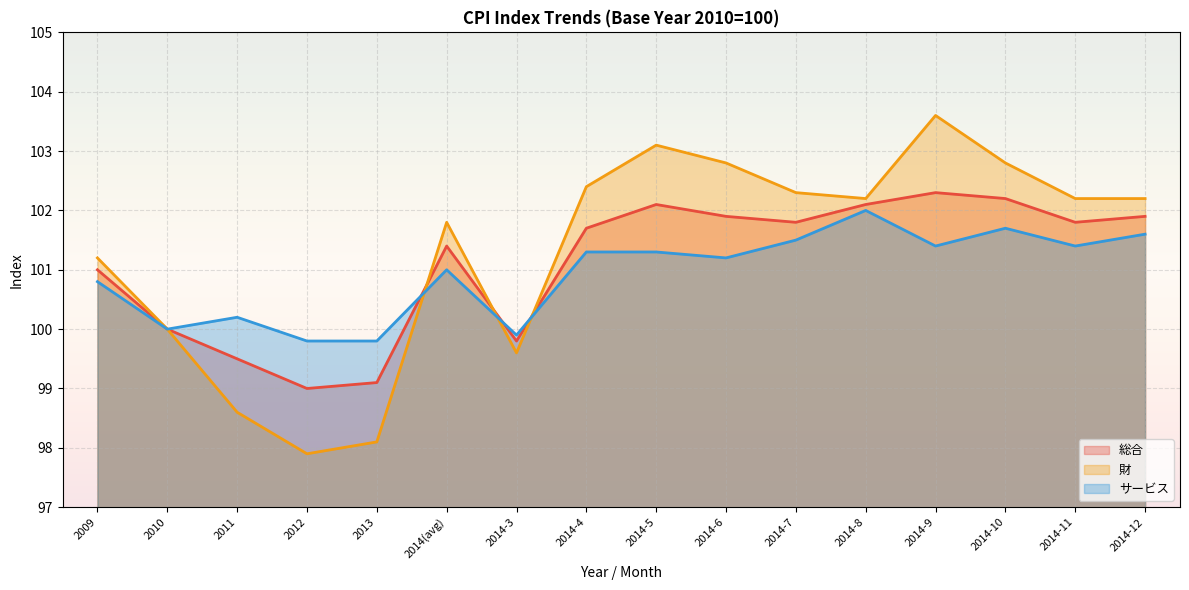

The value of サービス (line) at 2010 is 100.0. True or false?

True